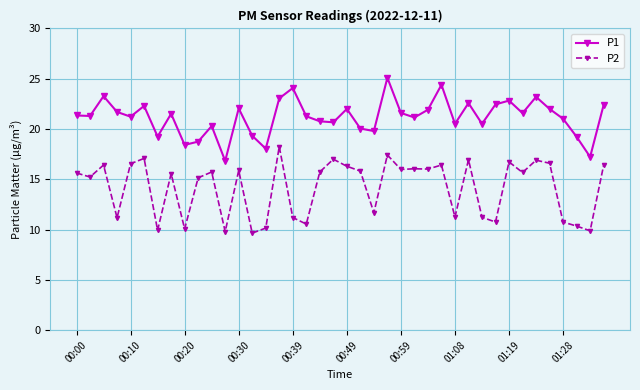

How many values in the P2 series exceed 15?

25